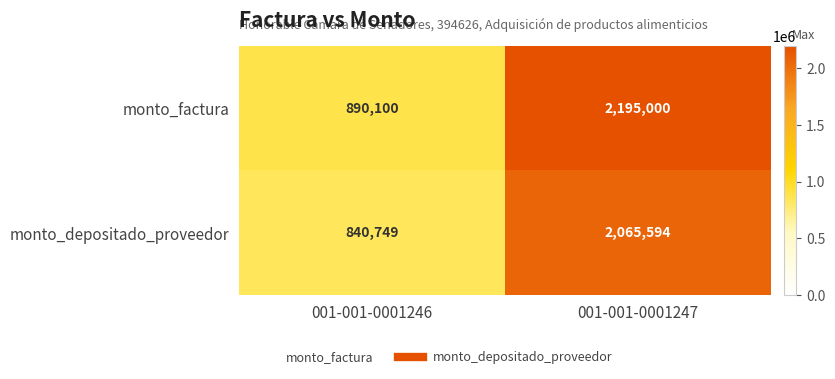

Which series changed the most between 001-001-0001246 and 001-001-0001247?

monto_factura